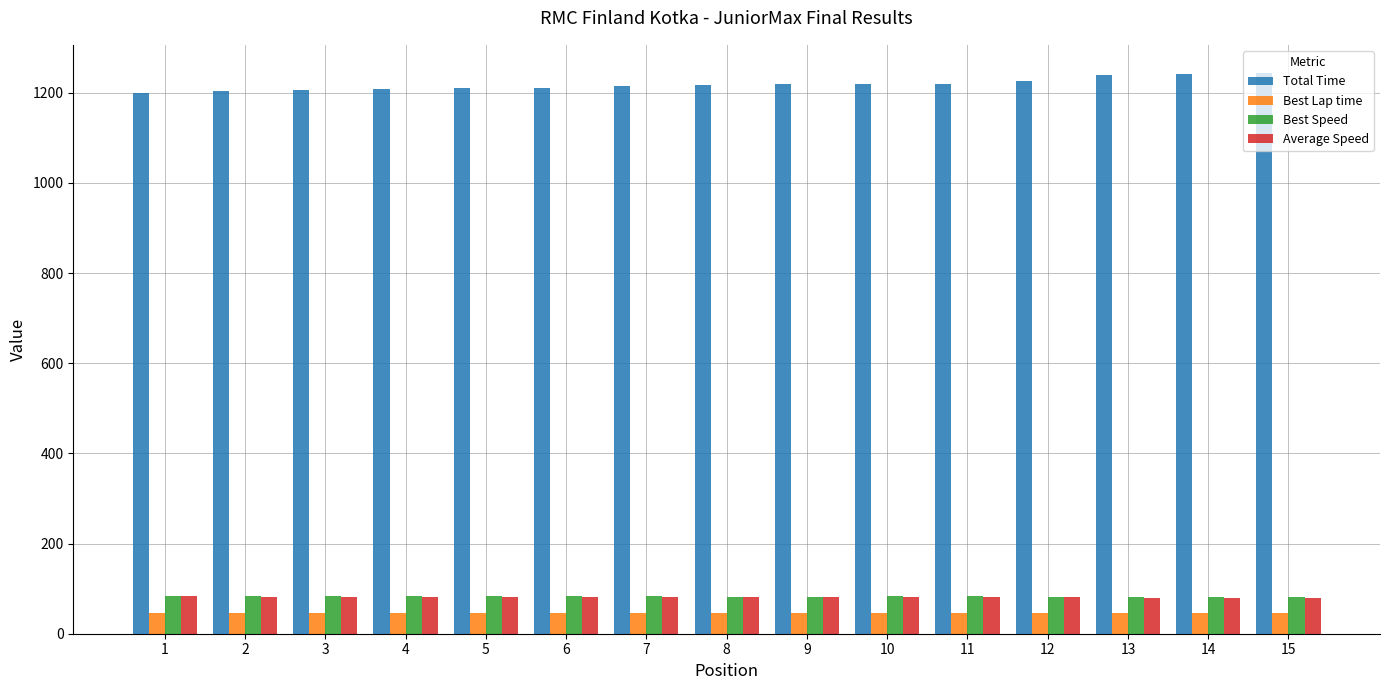

What is the sum of all Best Speed values?

1237.8